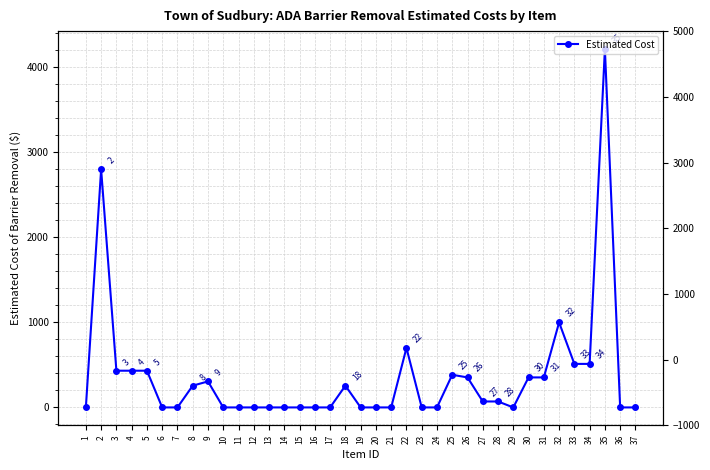

Reading left to right, what are all the values shown in this chart?

0	2800	432	432	432	0	0	256	306	0	0	0	0	0	0	0	0	256	0	0	0	700	0	0	384	353	70	70	0	353	353	1000	512	512	4216	0	0